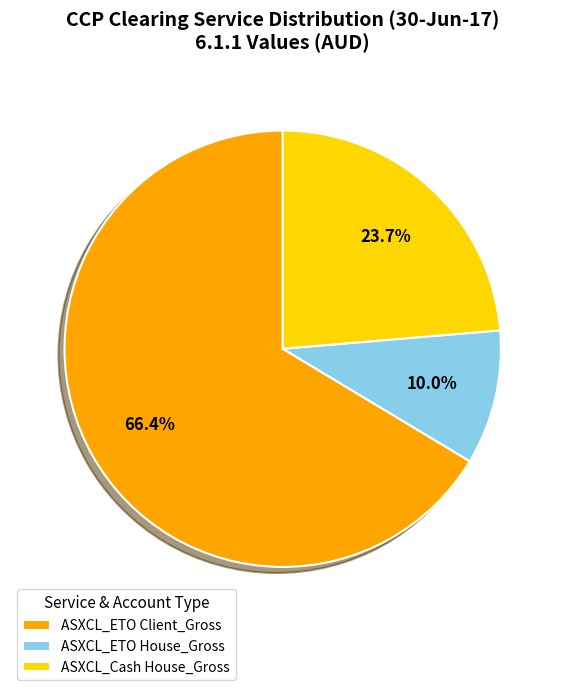

Does ASXCL_ETO House_Gross represent more than half of the total?

No